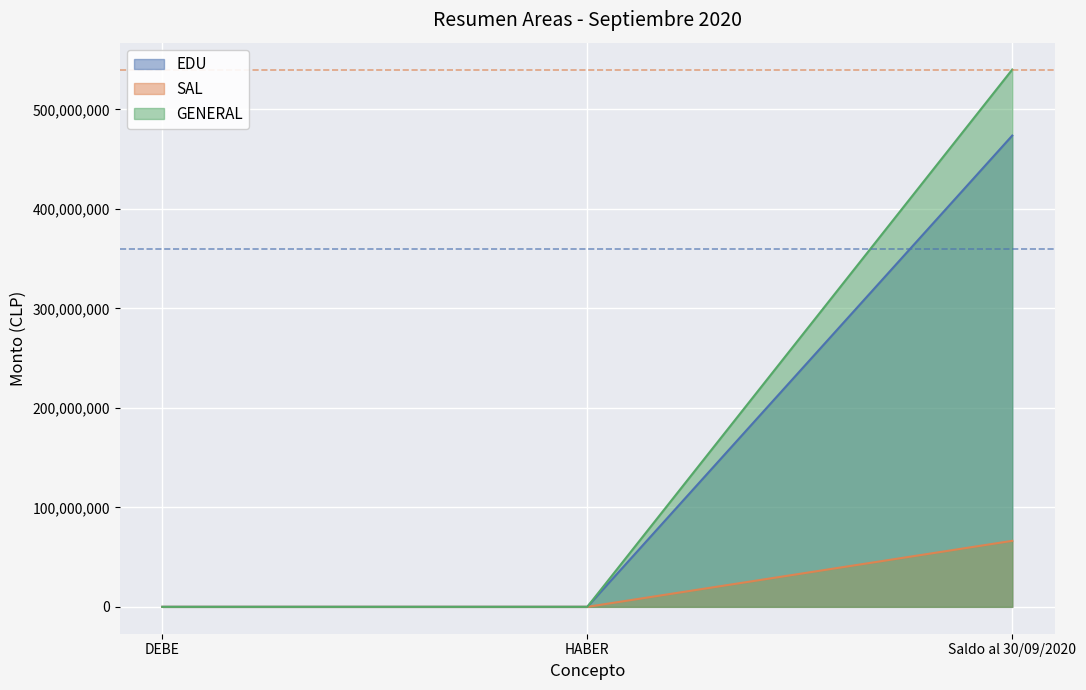

How many lines are shown in the chart?

3